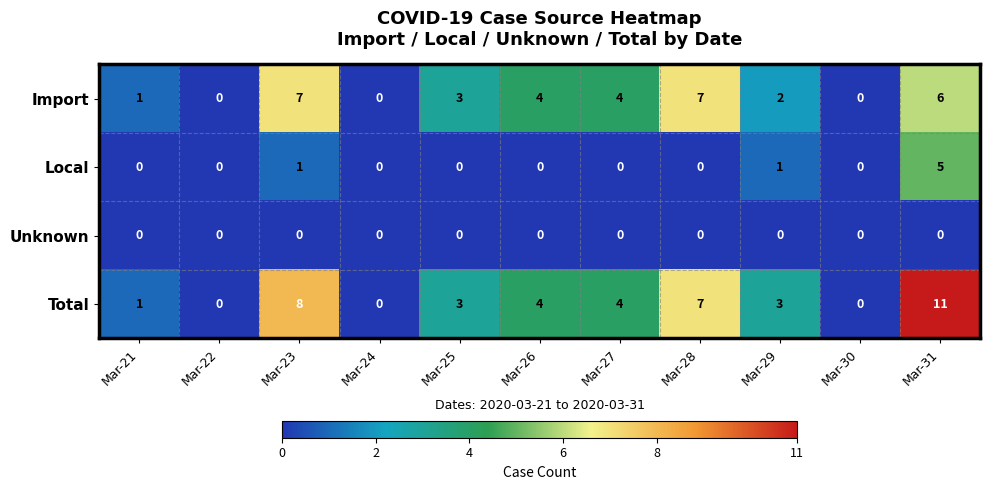

Is it true that Local equals 0 at Mar-22?

True